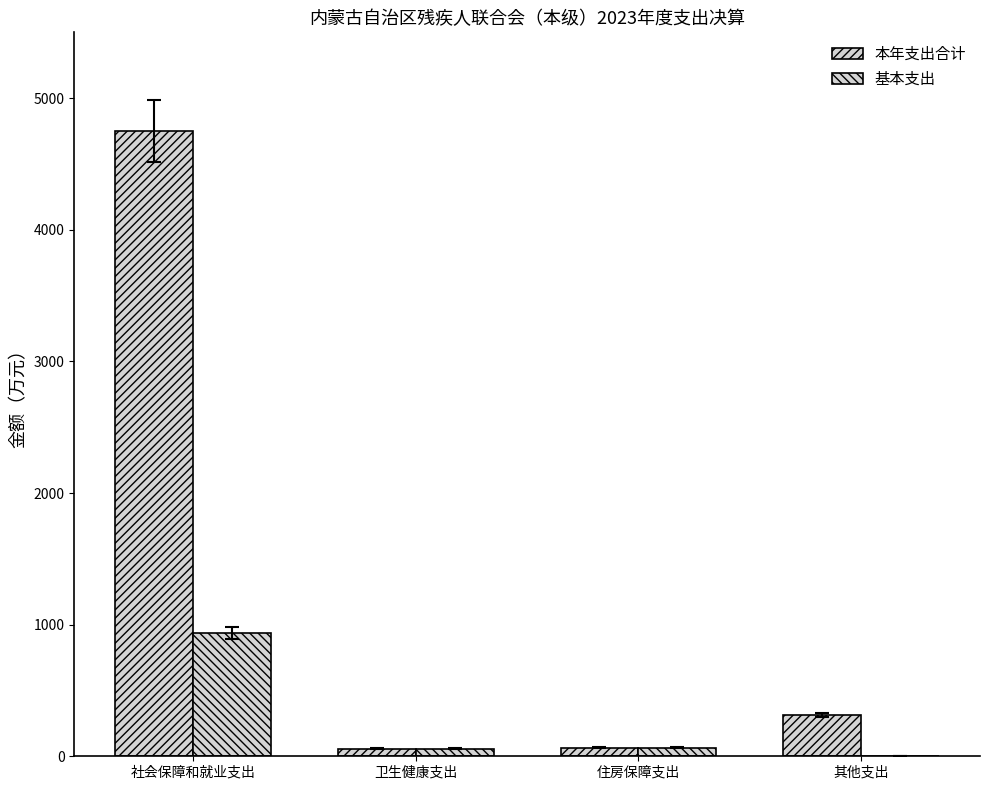

How many distinct data groups are displayed?

2